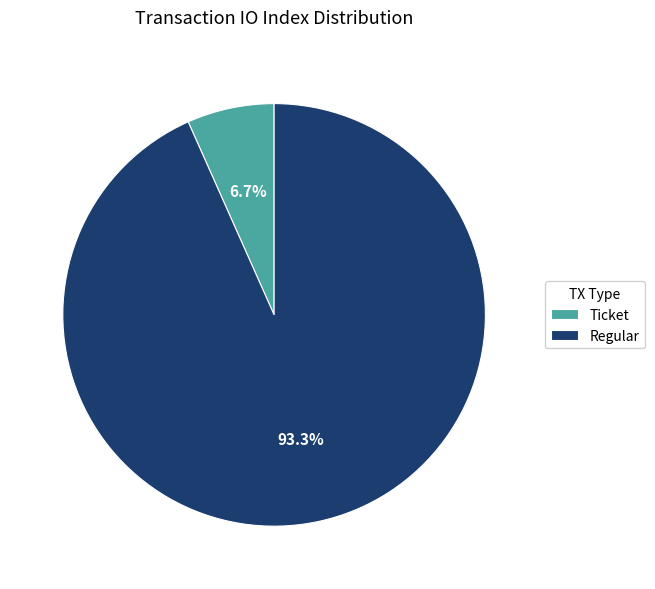

To the nearest percent, what is the difference between the largest and smallest slice percentages?

87%